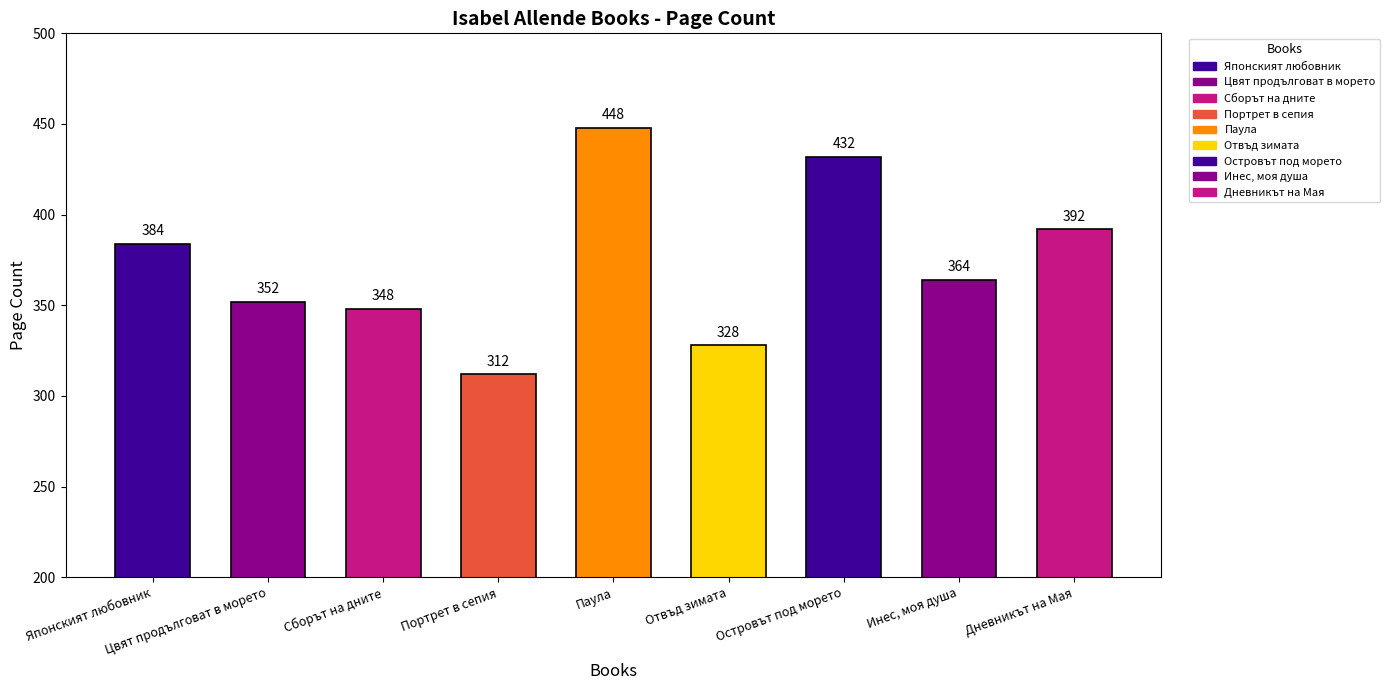

The chart shows a value of 689 at Японският любовник. True or false?

False